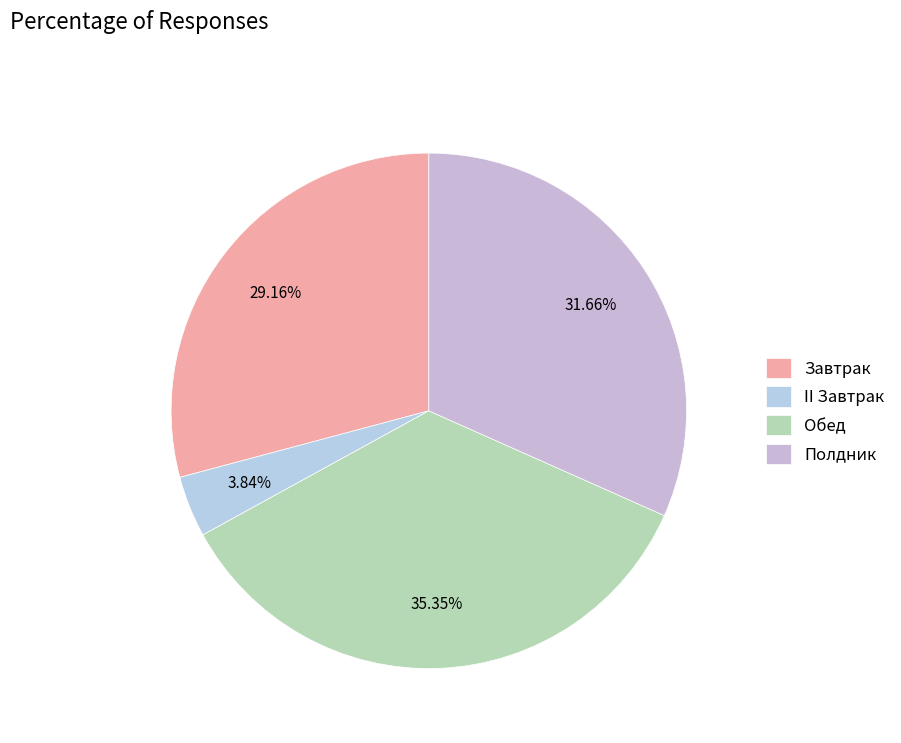

To the nearest percent, what is the combined percentage of Обед and Полдник?

67%